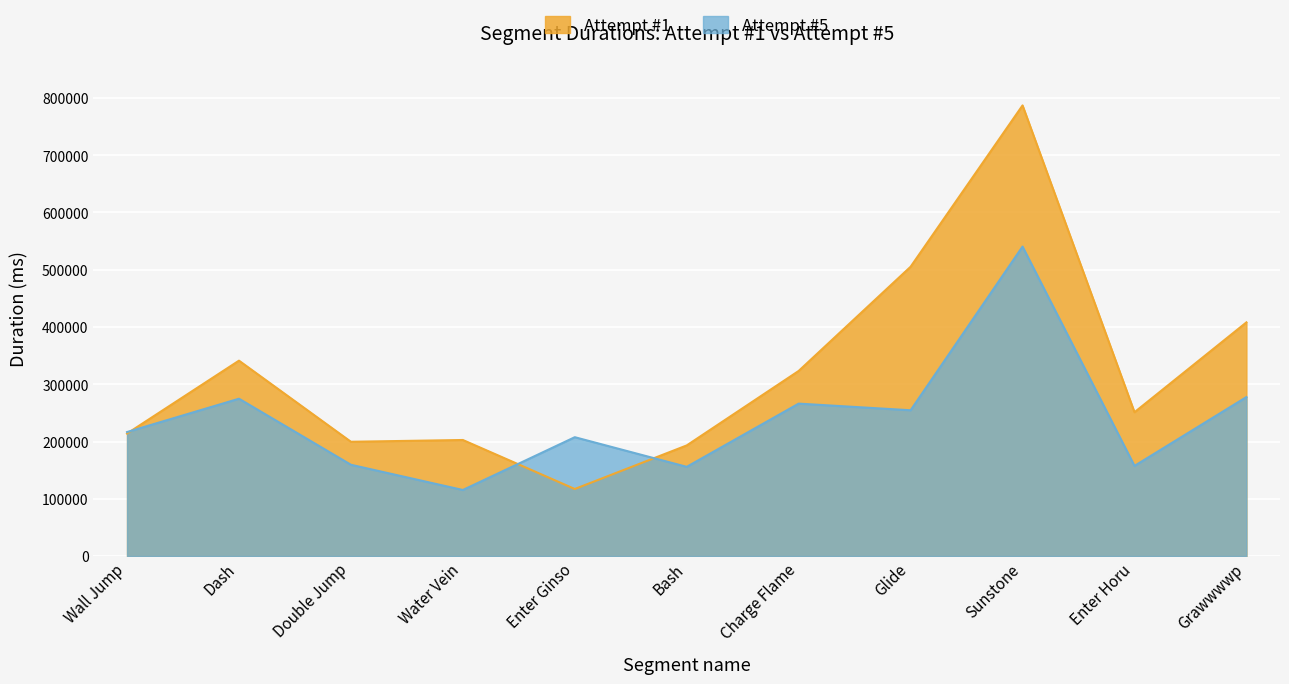

Is it true that Attempt #1 equals 193257 at Bash?

True